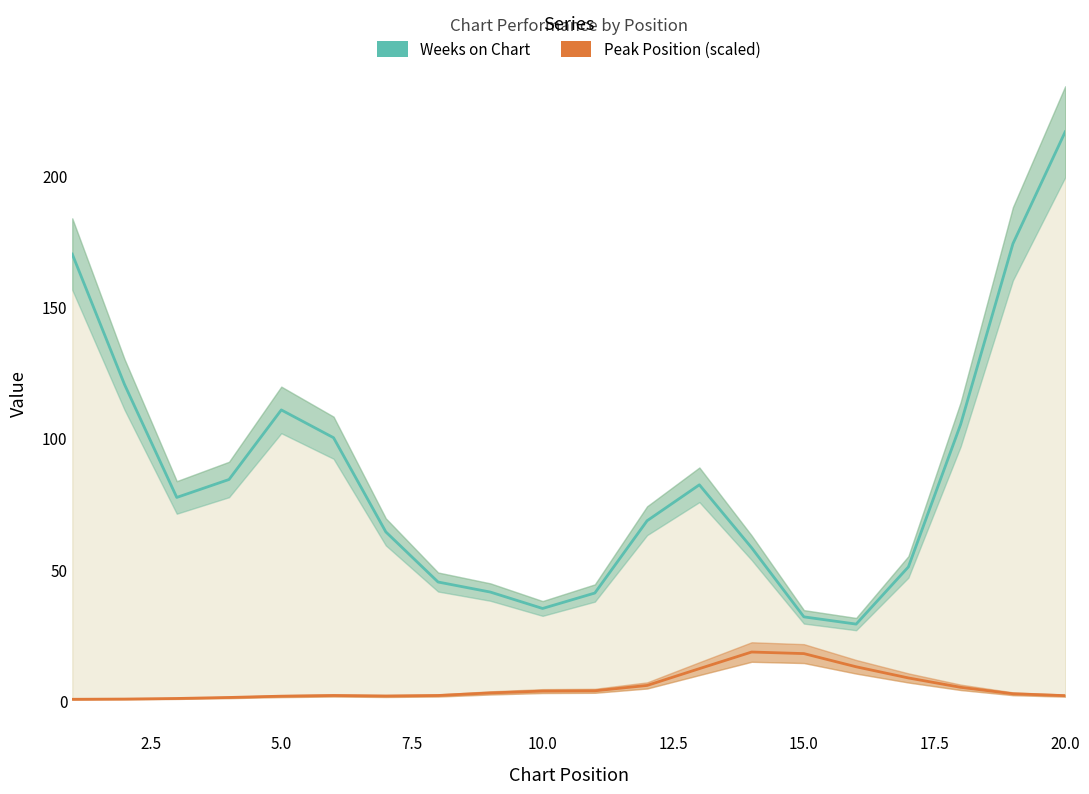

The value of Weeks on Chart at 16 is 73.7. True or false?

False